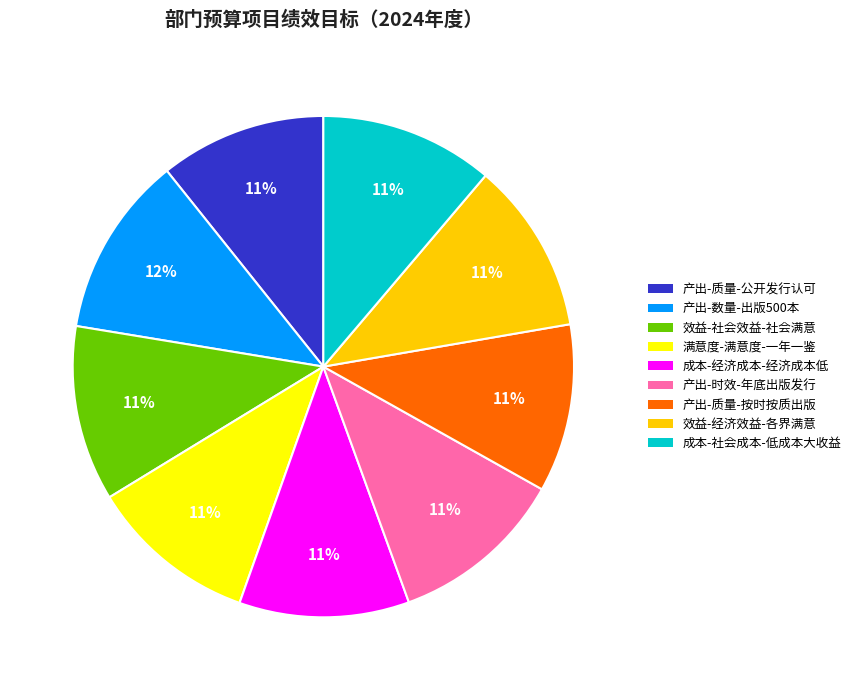

Is 效益-经济效益-各界满意 the majority of the pie?

No